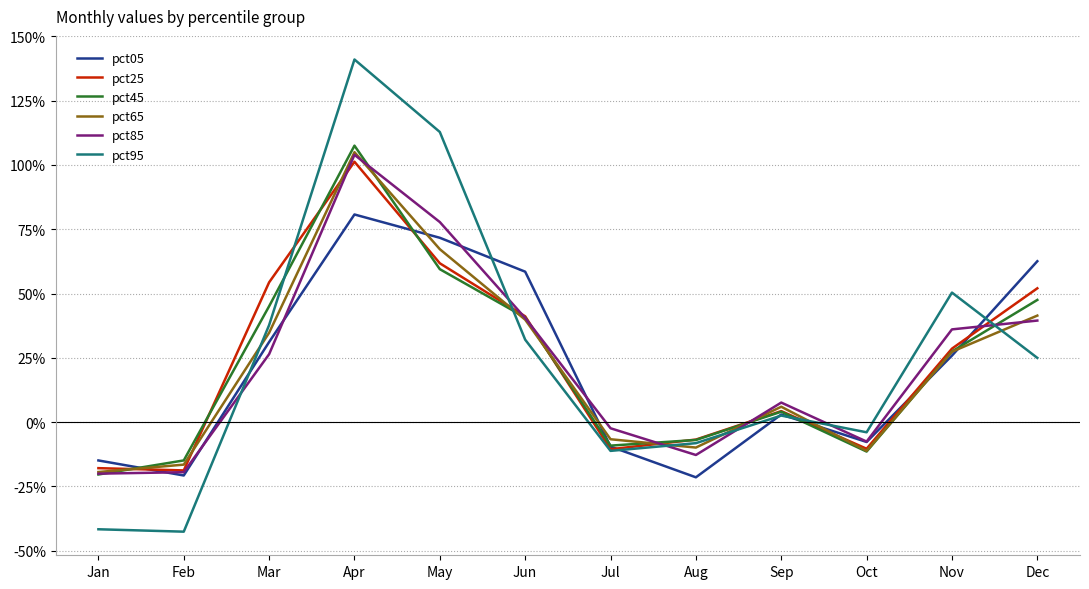

Does the chart display data point markers on the line(s)?

No